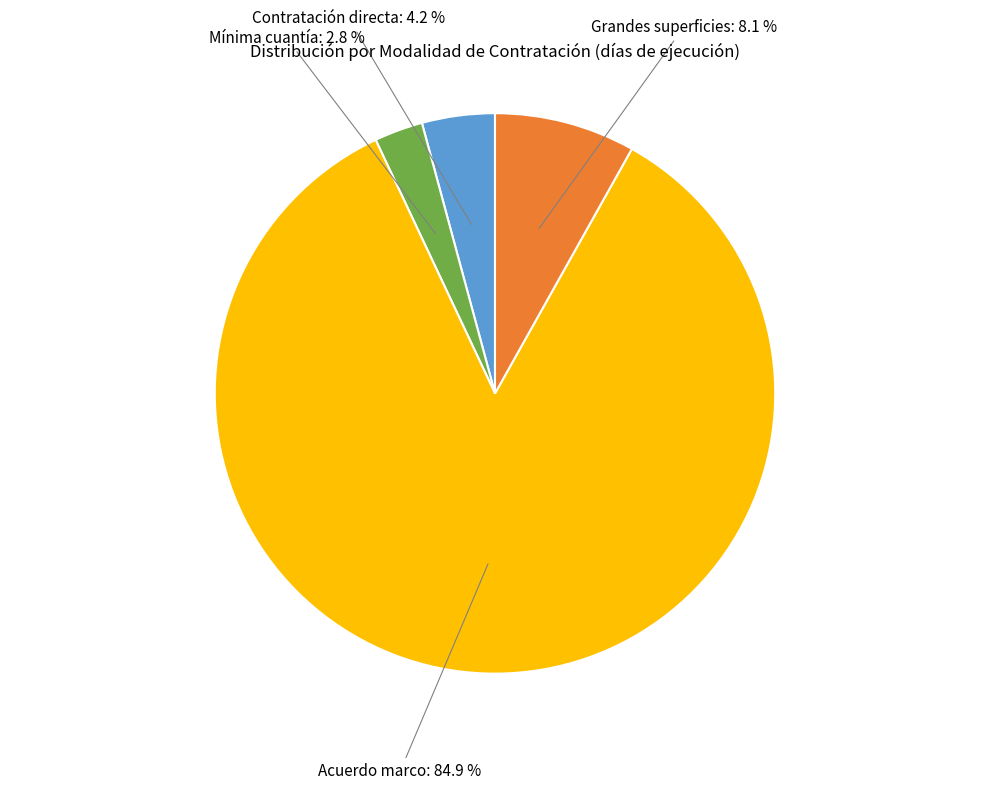

Does any single category account for the majority?

Yes